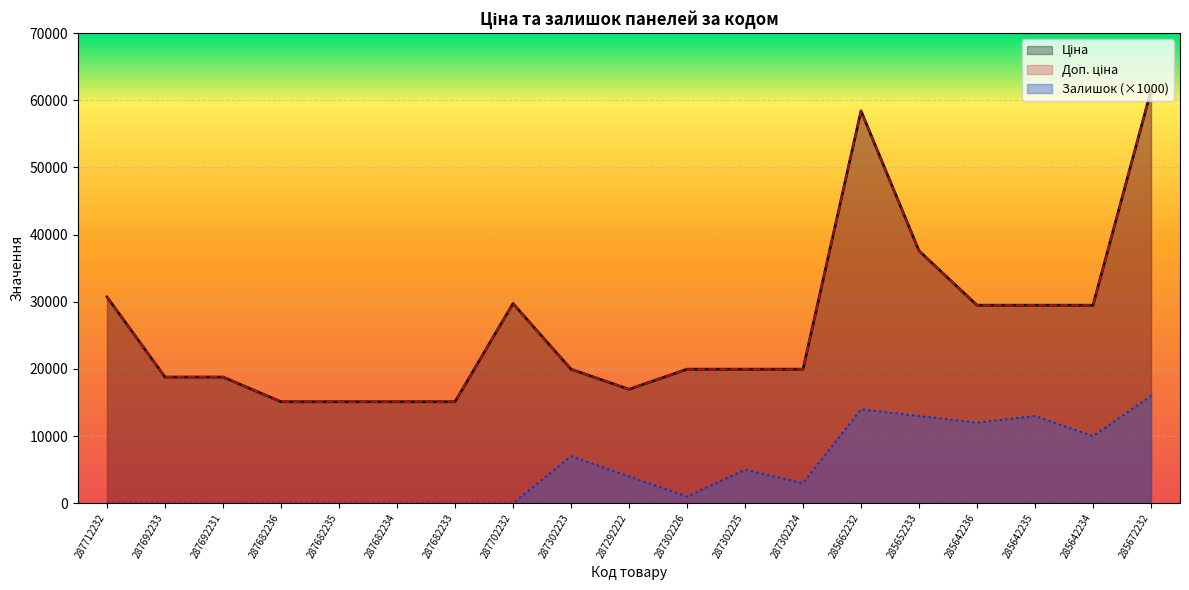

At which category is the sum across all series the highest?

285672232